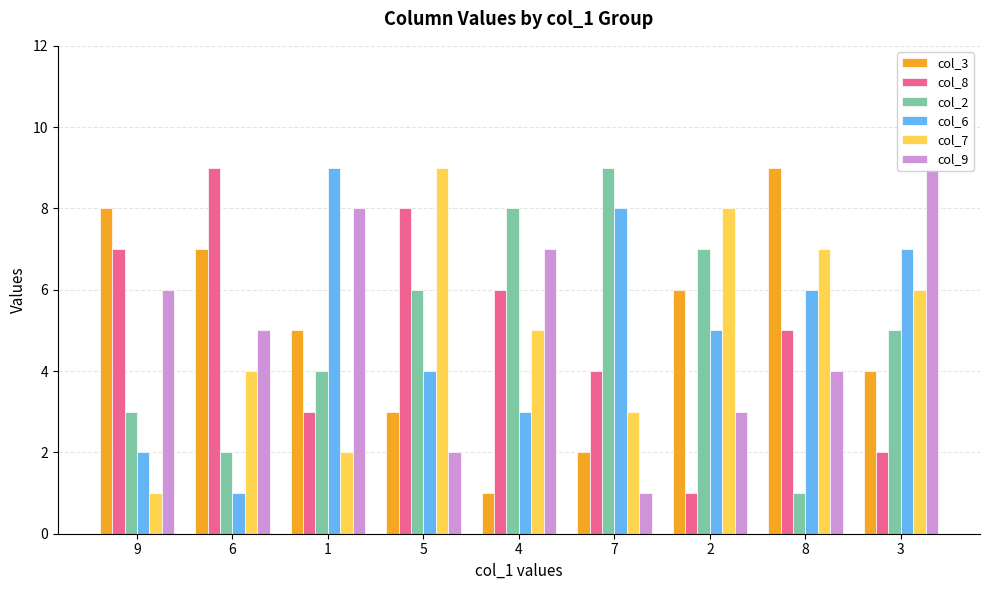

How many groups of bars are there?

9